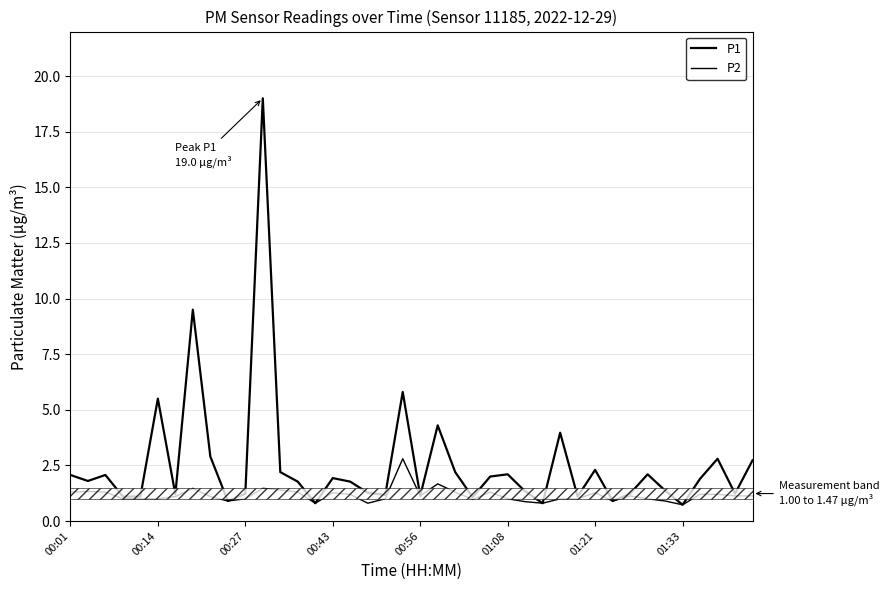

What is the value of the P1 point at the 19th from the left?

1.2